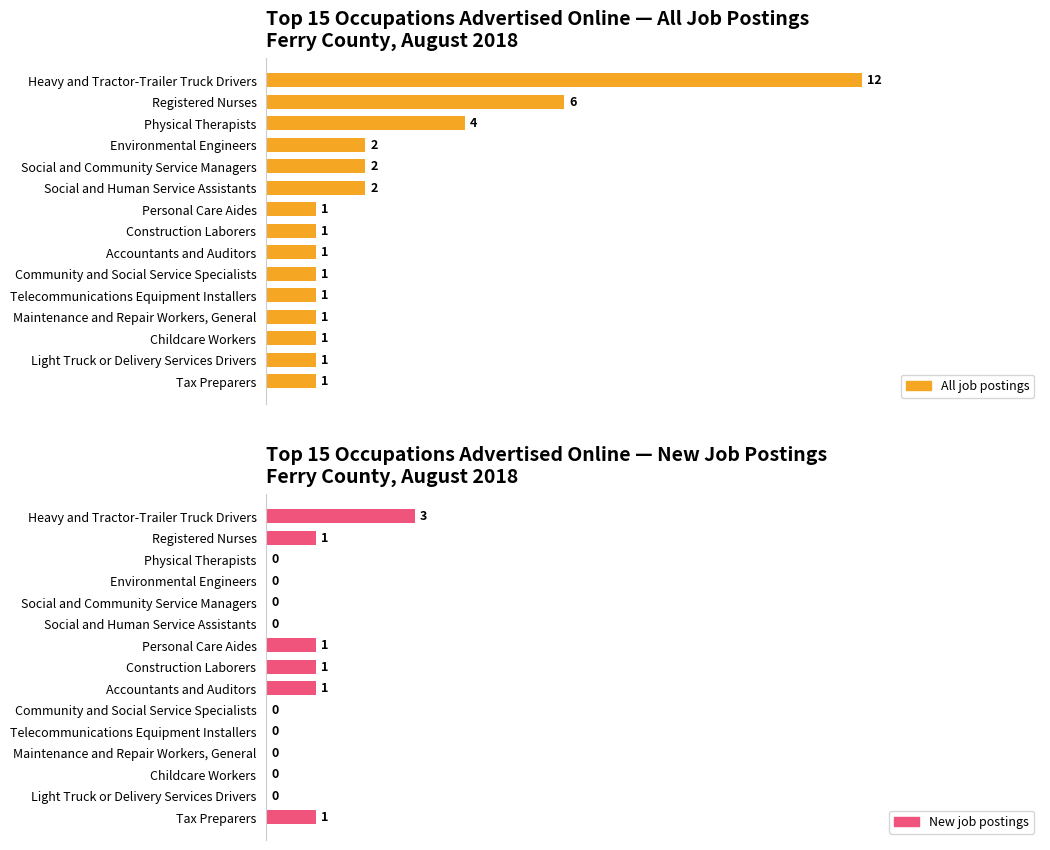

The value of All job postings at Telecommunications Equipment Installers is 0. True or false?

False